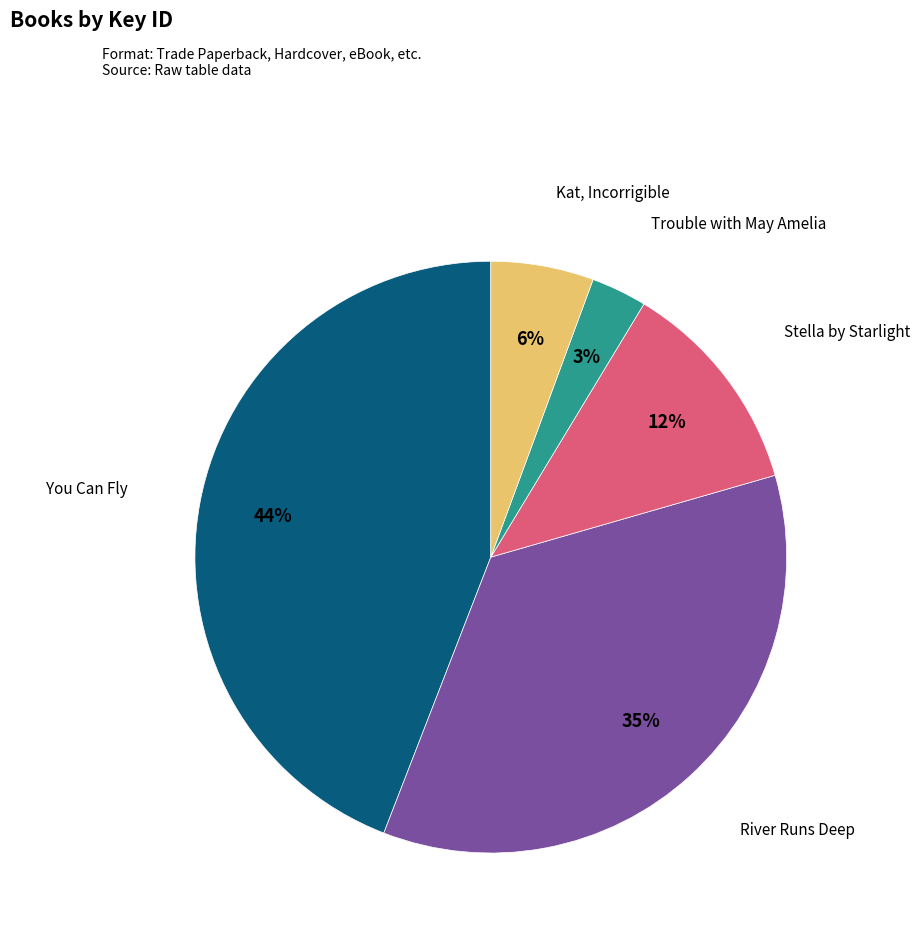

To the nearest percent, what is the difference between the largest and smallest slice percentages?

41%